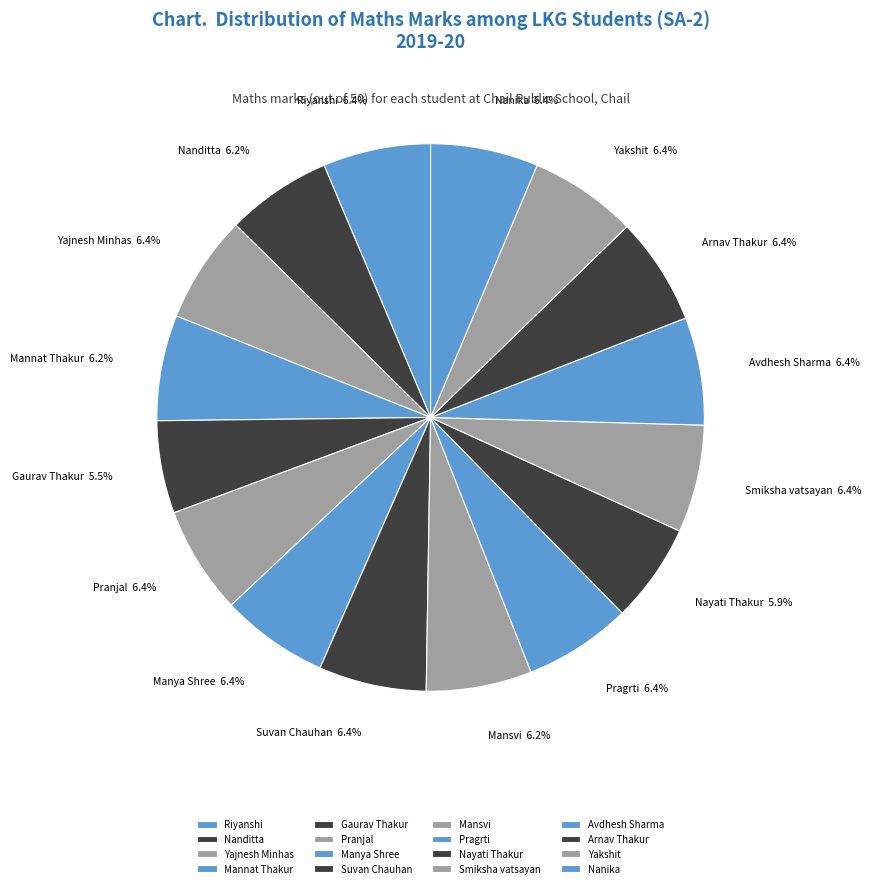

True or false: Mannat Thakur accounts for 17% of the total.

False